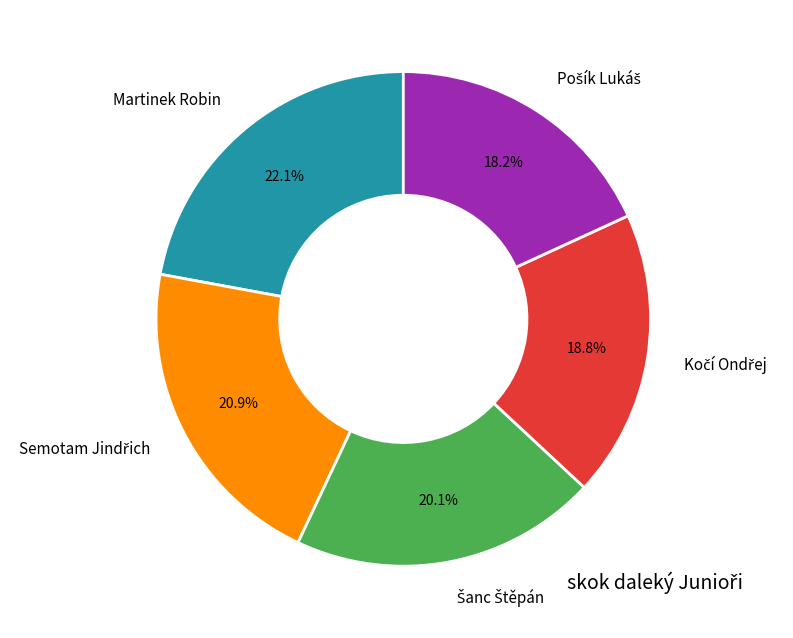

How many segments does this pie chart have?

5